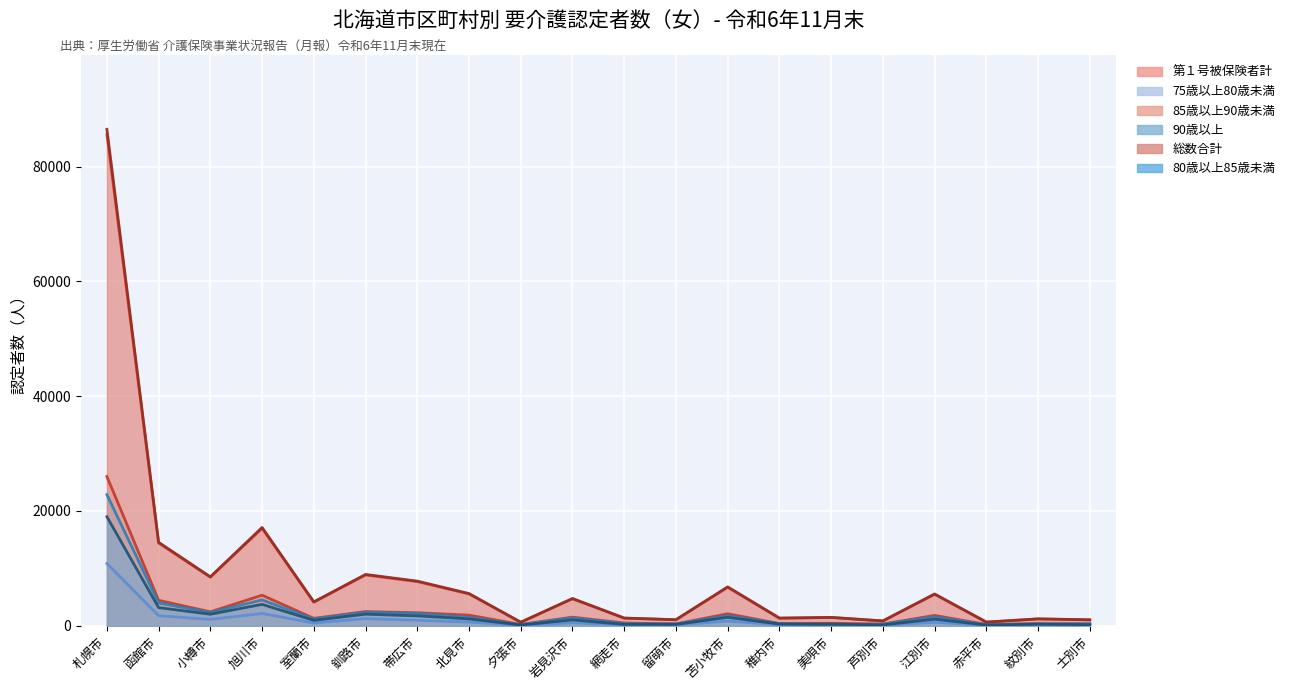

True or false: 80歳以上85歳未満 and 75歳以上80歳未満 cross at least once.

False